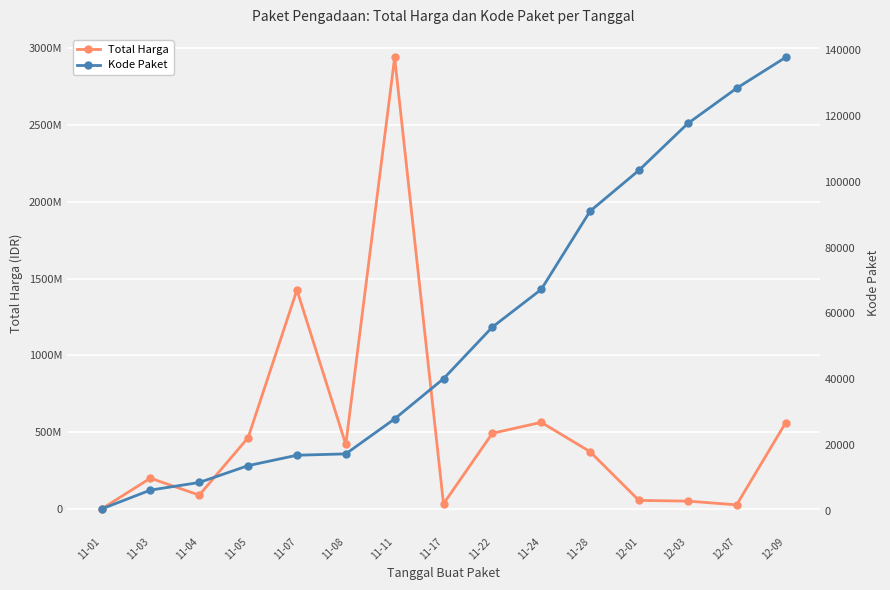

What is the value of the Kode Paket point at the 14th from the left?

128516